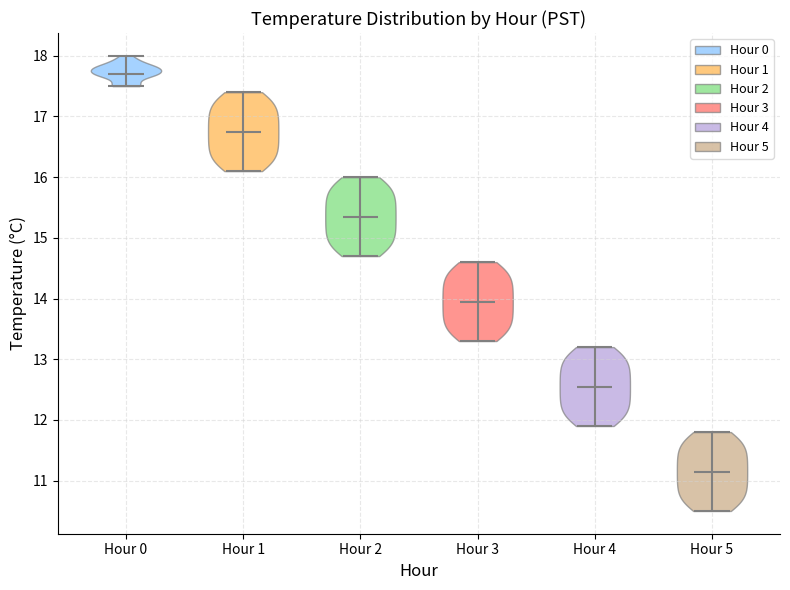

What is the lowest point the violin for Hour 0 reaches on the y-axis? The values are not printed on the chart, so give them approximately, as read against the axis.

17.5